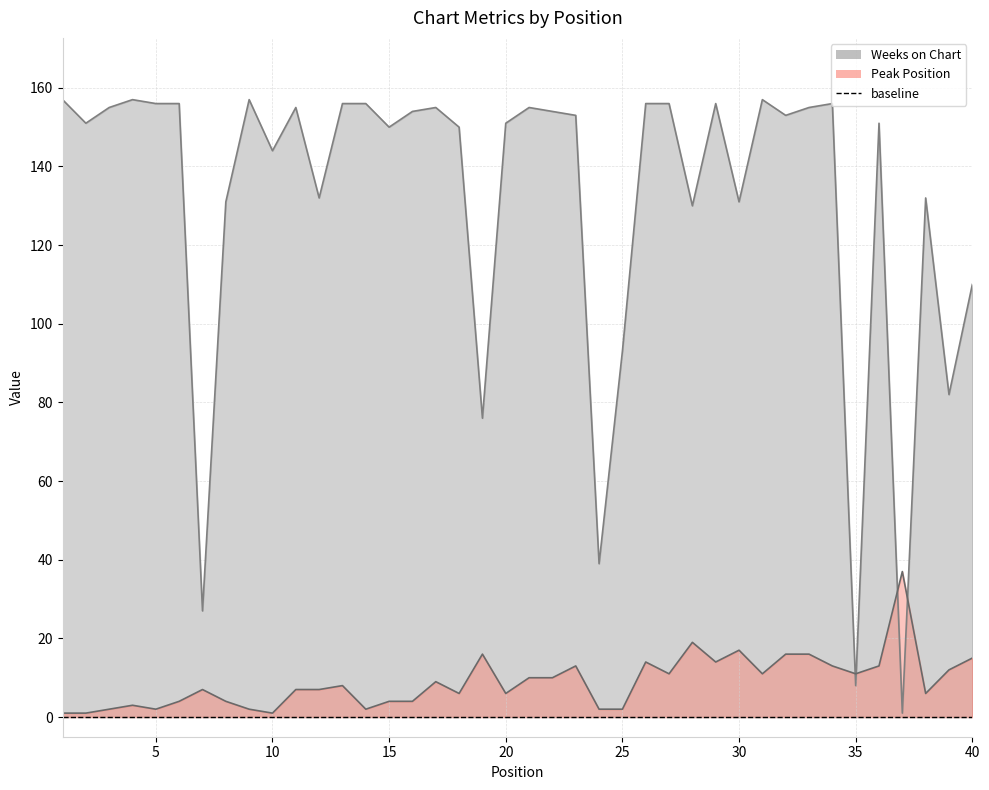

What is the value of the Peak Position point at the 13th from the left?

8